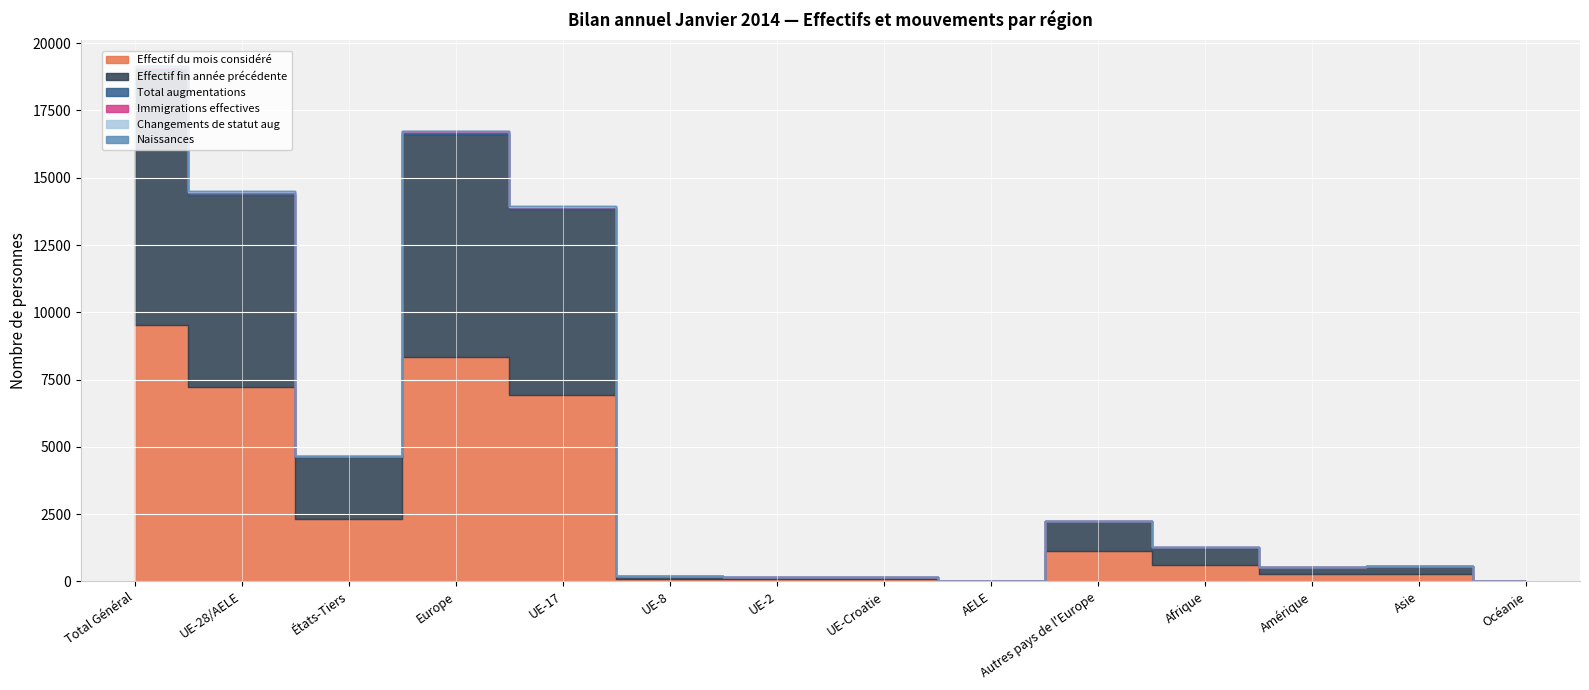

List the series in order of their peak value, highest first.

Effectif du mois considéré, Effectif fin année précédente, Total augmentations, Immigrations effectives, Changements de statut aug, Naissances